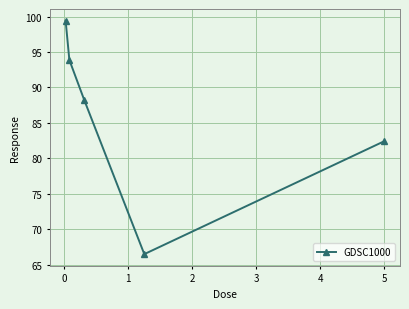

What is the difference between the maximum and minimum values?

33.0